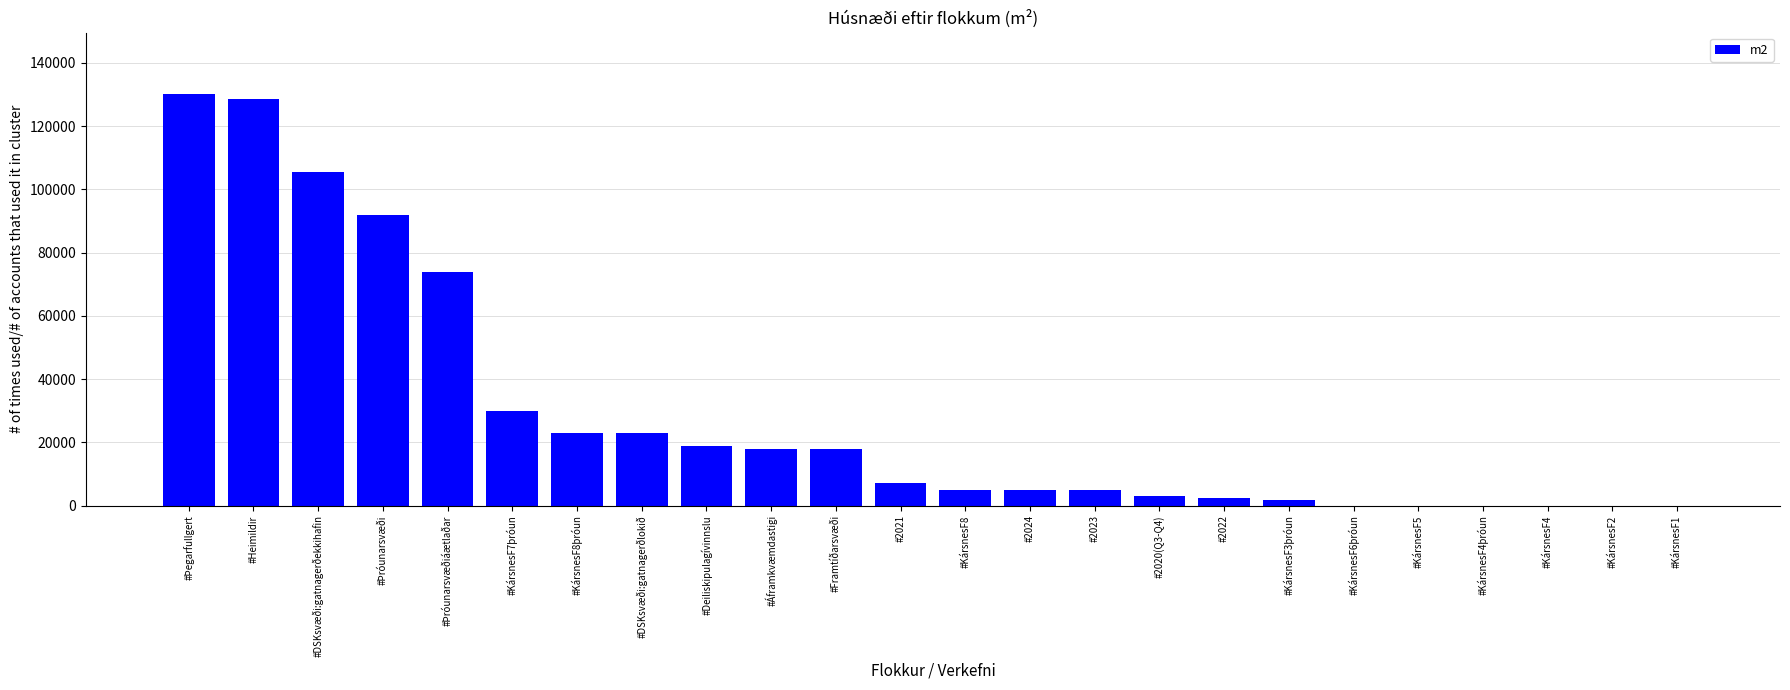

Where is the data nearest to the value 65037?

#Þróunarsvæðiáætlaðar